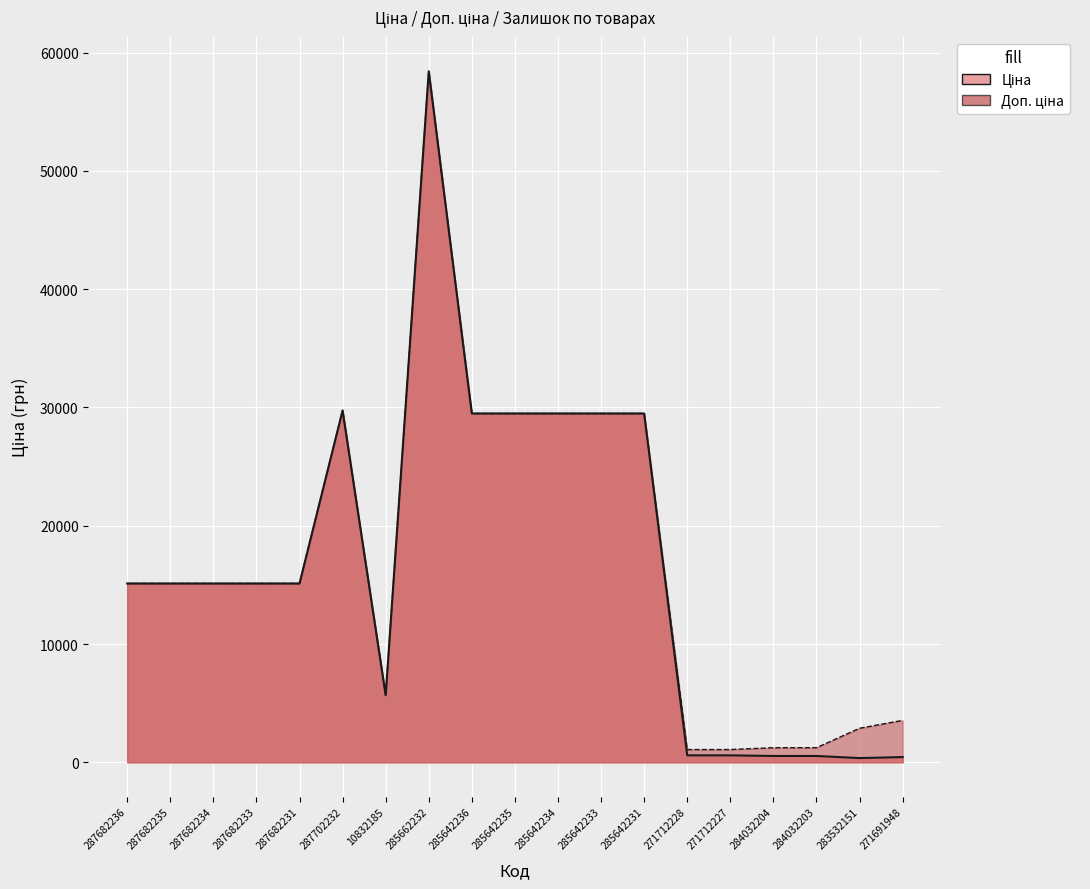

The value of Доп. ціна at 285642231 is 29491.5. True or false?

True